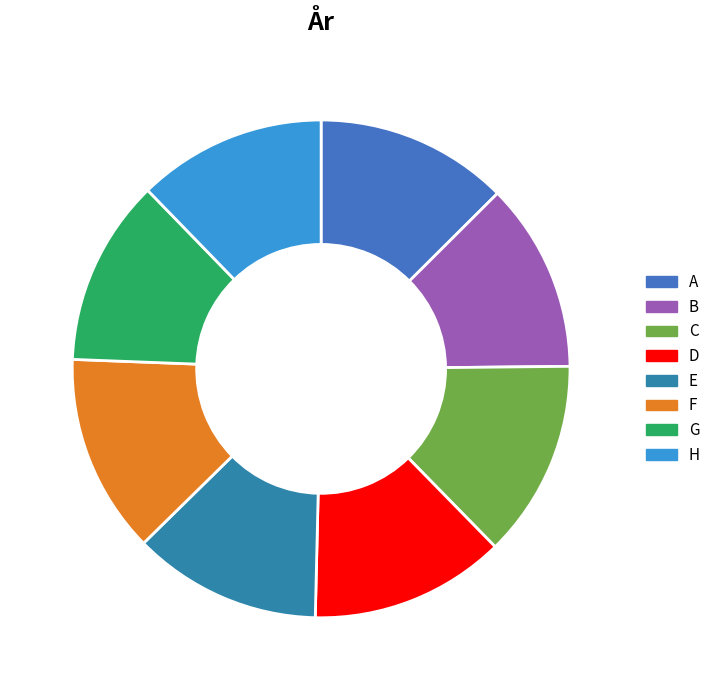

What portion of the pie excludes D?

87.3%